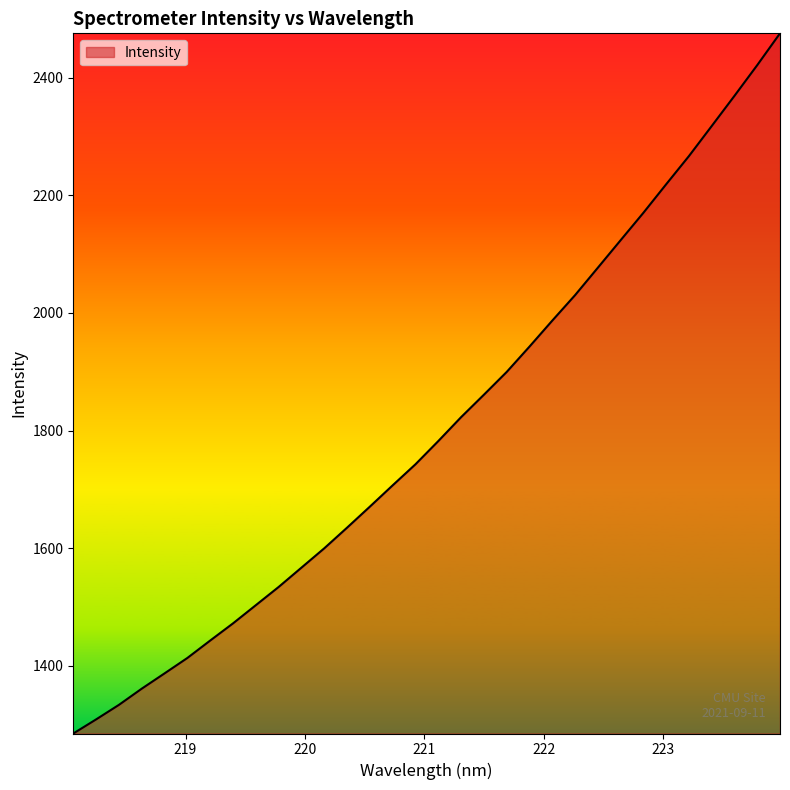

What is the maximum value shown in the chart?

2475.6